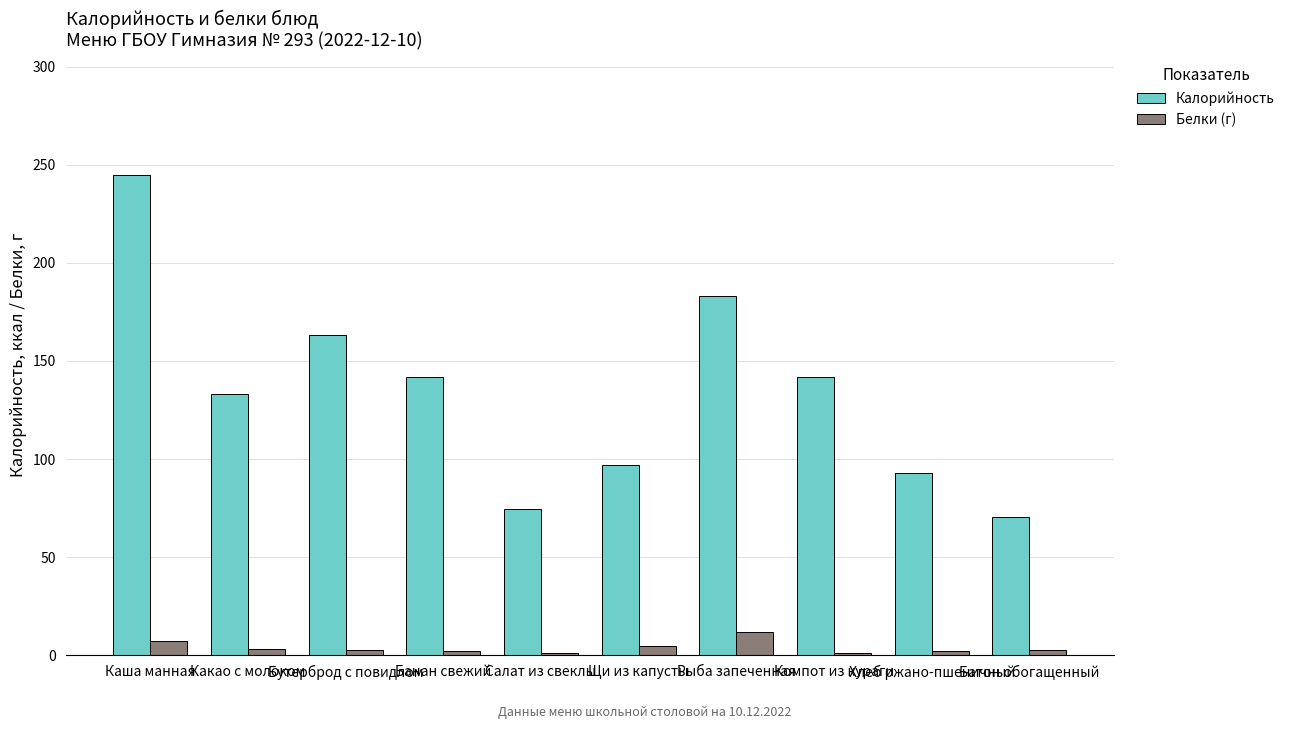

Which category has the highest value across all series?

Каша манная